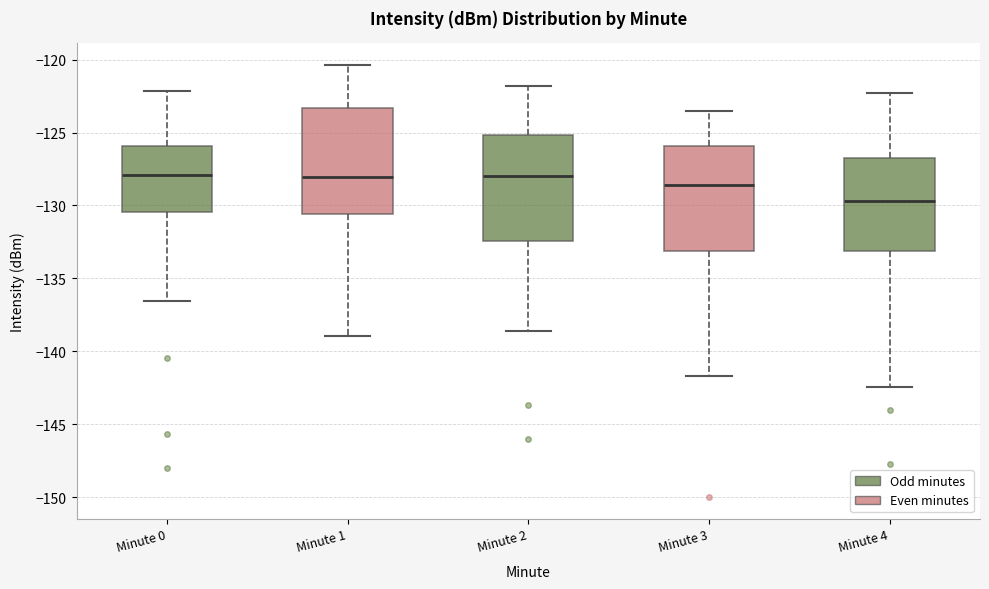

Reading left to right, transcribe this box plot: for each box, give where its median line is, the range the box spans, and where its two whiskers end, as read against the y-axis. The values are not printed on the chart, so give them approximately, as read against the axis.

Minute 0: median -128.0, box -130.5 to -126.0, whiskers -136.5 to -122.0
Minute 1: median -128.0, box -130.5 to -123.5, whiskers -139.0 to -120.5
Minute 2: median -128.0, box -132.5 to -125.0, whiskers -138.5 to -122.0
Minute 3: median -128.5, box -133.0 to -126.0, whiskers -141.5 to -123.5
Minute 4: median -129.5, box -133.0 to -126.5, whiskers -142.5 to -122.5